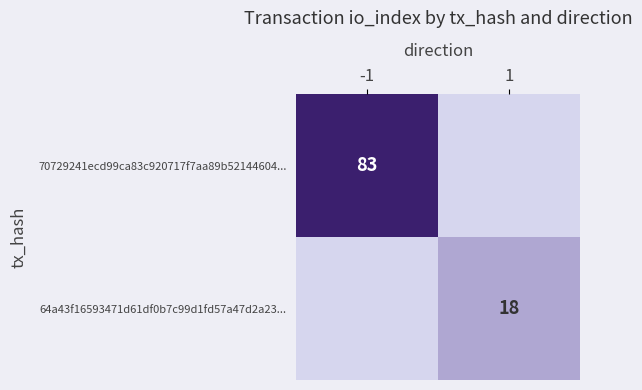

Is the value of 70729241ecd99ca83c920717f7aa89b52144604... at -1 greater than the value of 64a43f16593471d61df0b7c99d1fd57a47d2a23... at 1?

Yes